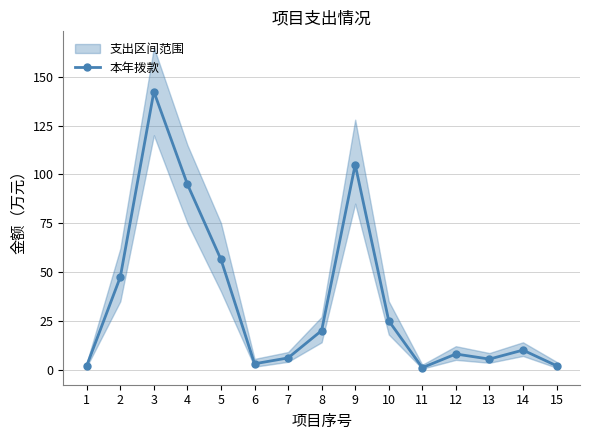

Rank the categories by value from highest to lowest.

3, 9, 4, 5, 2, 10, 8, 14, 12, 7, 13, 6, 1, 15, 11